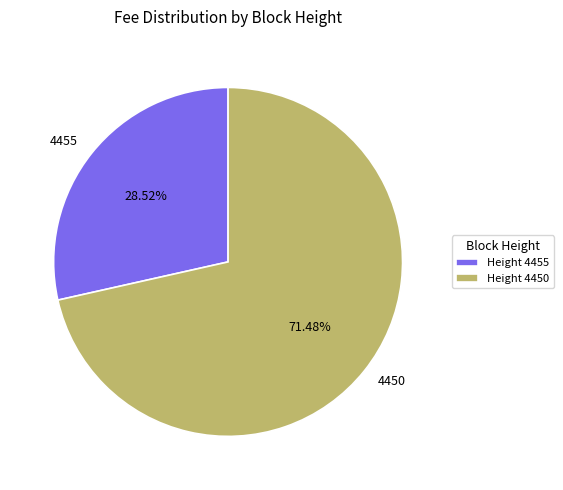

How many segments does this pie chart have?

2